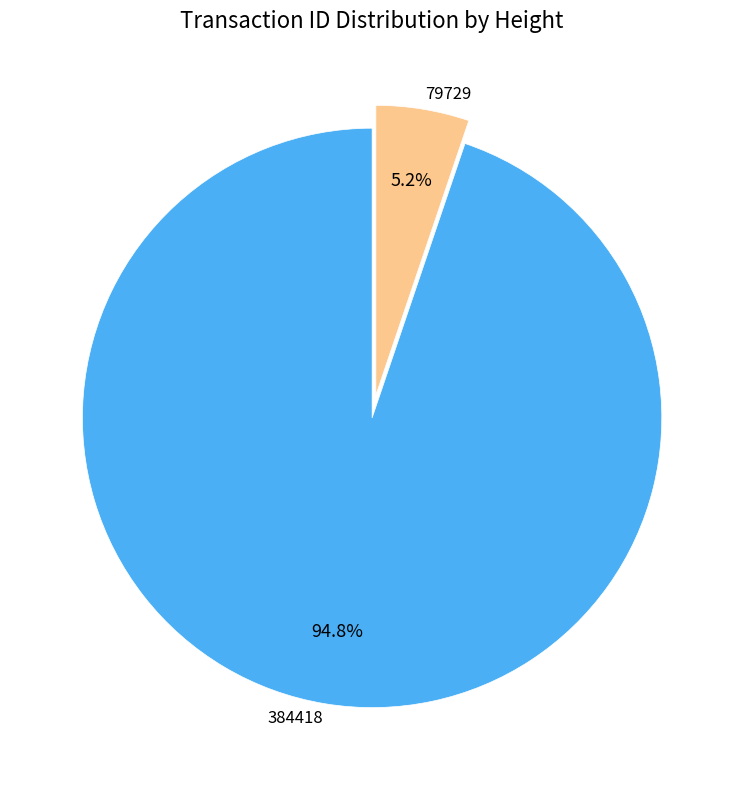

To the nearest percent, what percentage of the pie is 384418?

95%